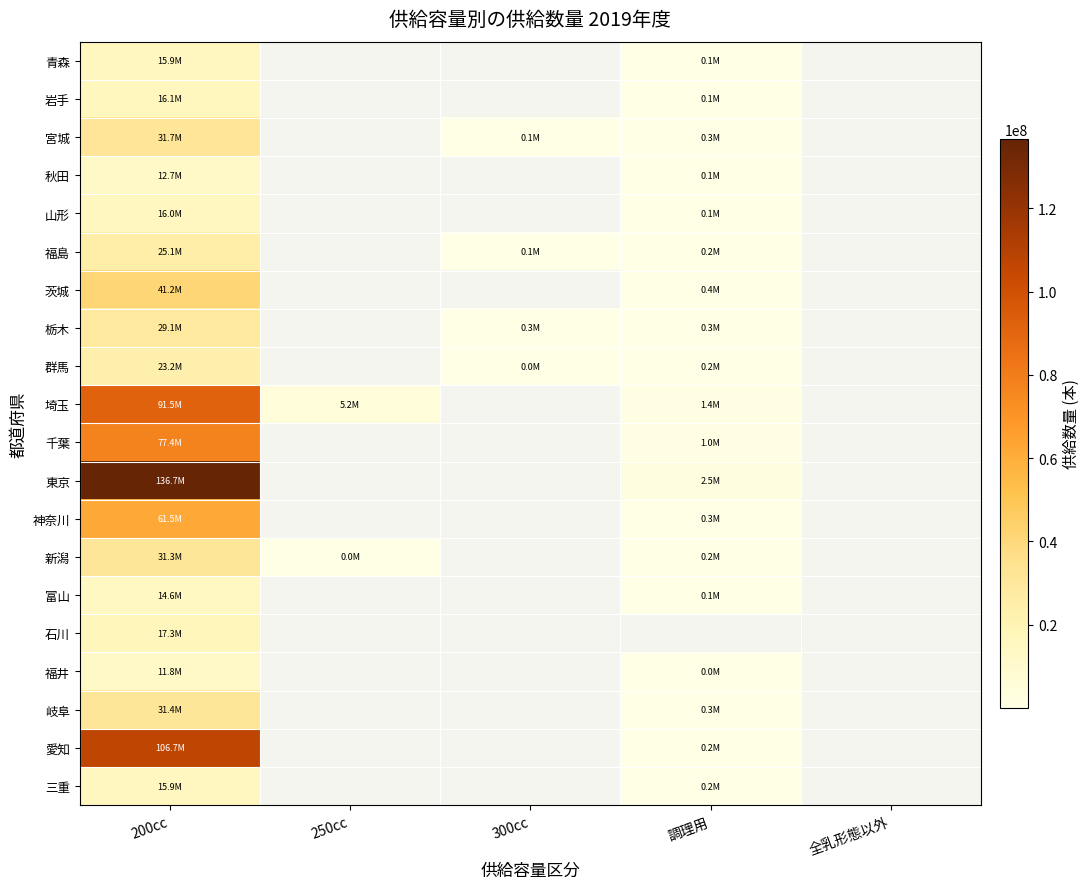

What is the lowest value of the 埼玉 series?

1423074.0